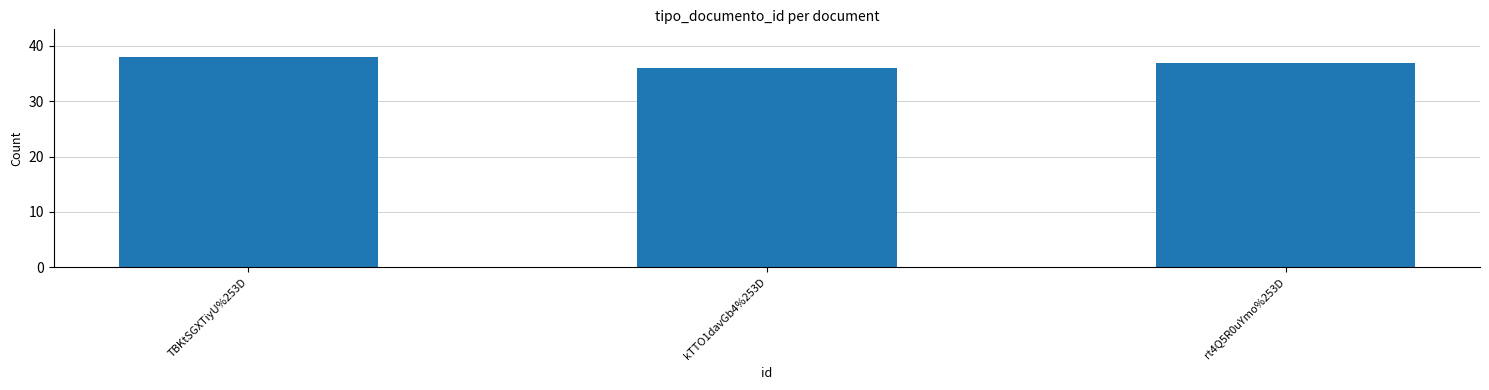

At which label does the data first exceed 37?

TBKtSGXTiyU%253D